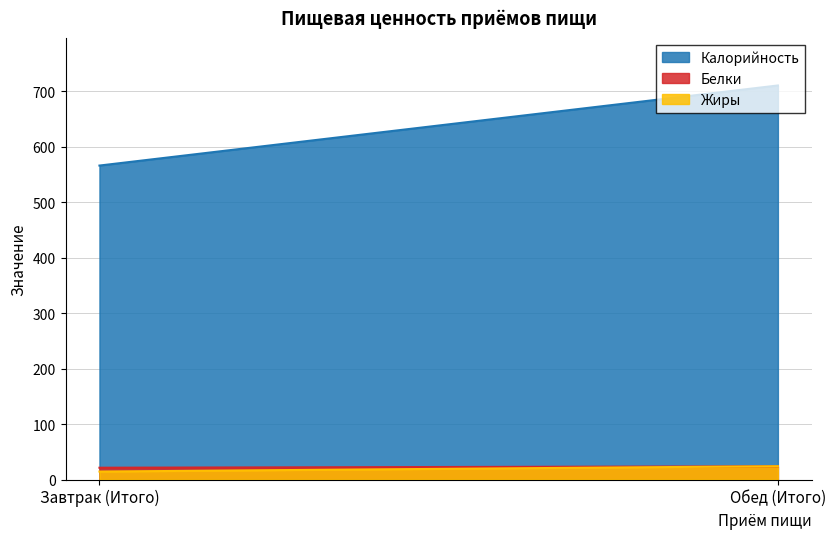

True or false: Калорийность has a value of 273.4 at Обед (Итого).

False